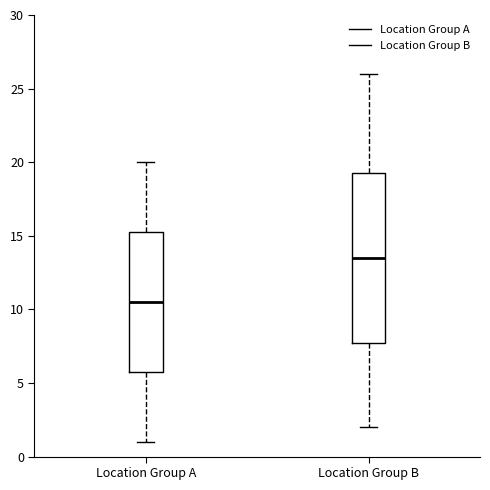

Reading left to right, transcribe this box plot: for each box, give where its median line is, the range the box spans, and where its two whiskers end, as read against the y-axis. The values are not printed on the chart, so give them approximately, as read against the axis.

Location Group A: median 10.5, box 6.0 to 15.5, whiskers 1.0 to 20.0
Location Group B: median 13.5, box 8.0 to 19.5, whiskers 2.0 to 26.0